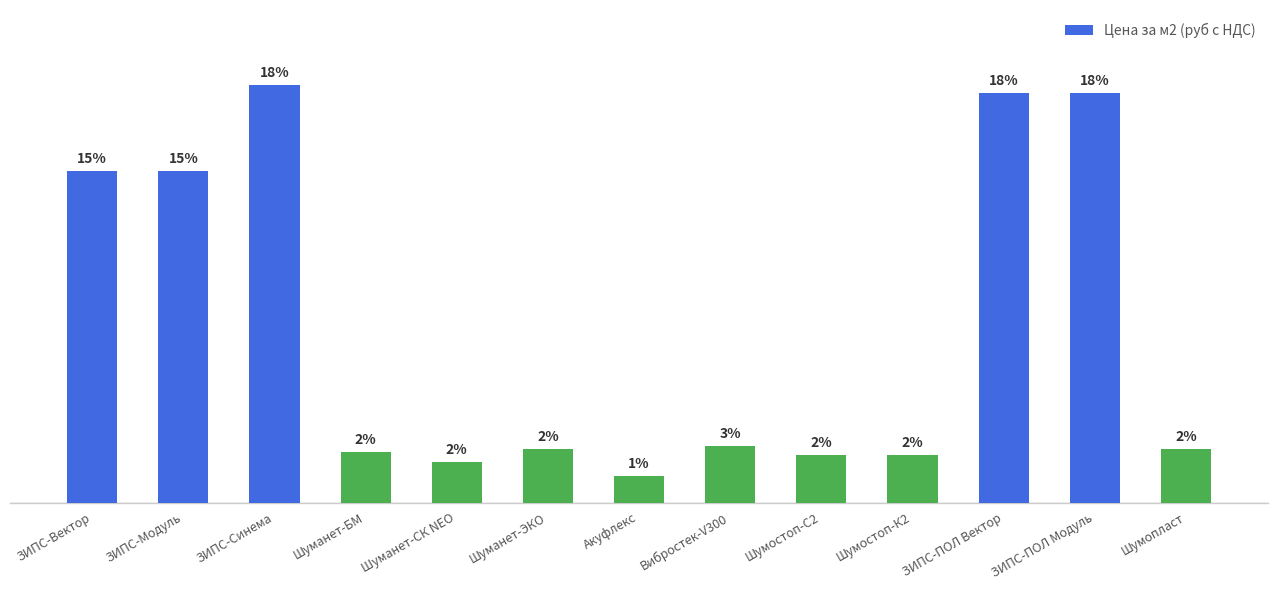

What is the minimum value shown in the chart?

140.0